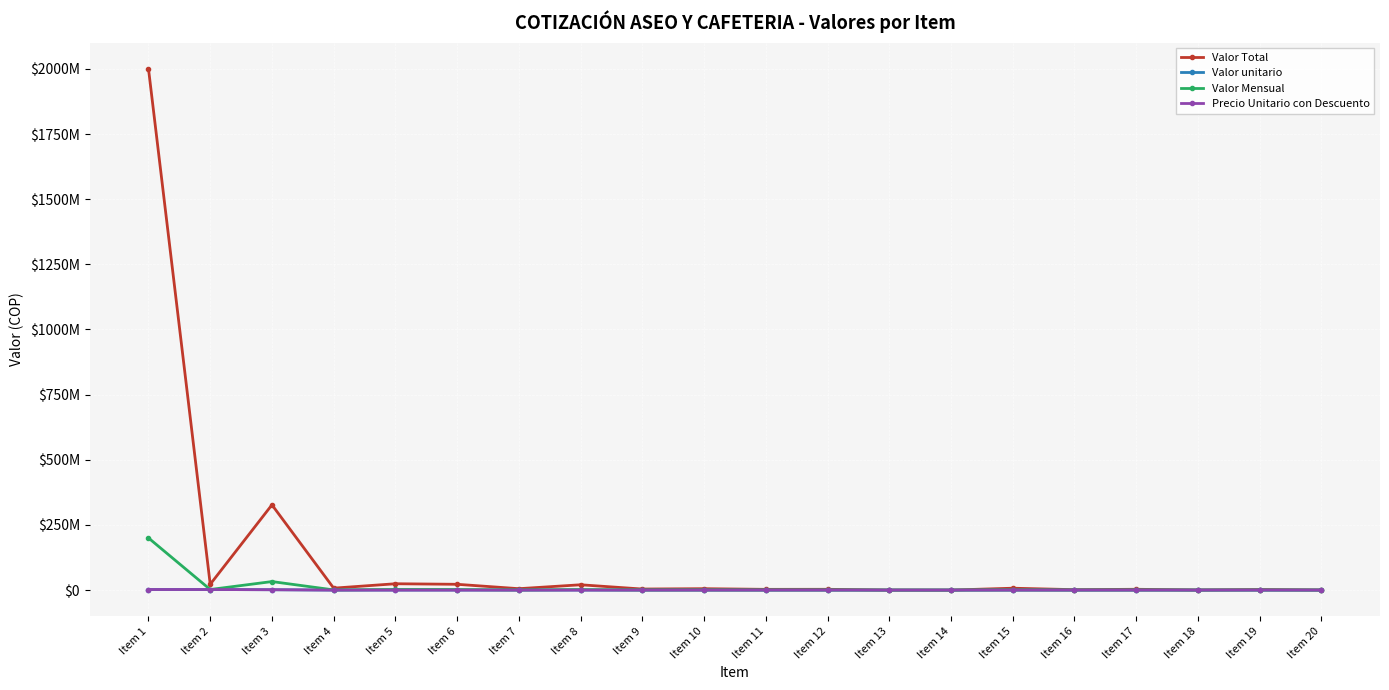

Does the chart have visible grid lines?

Yes